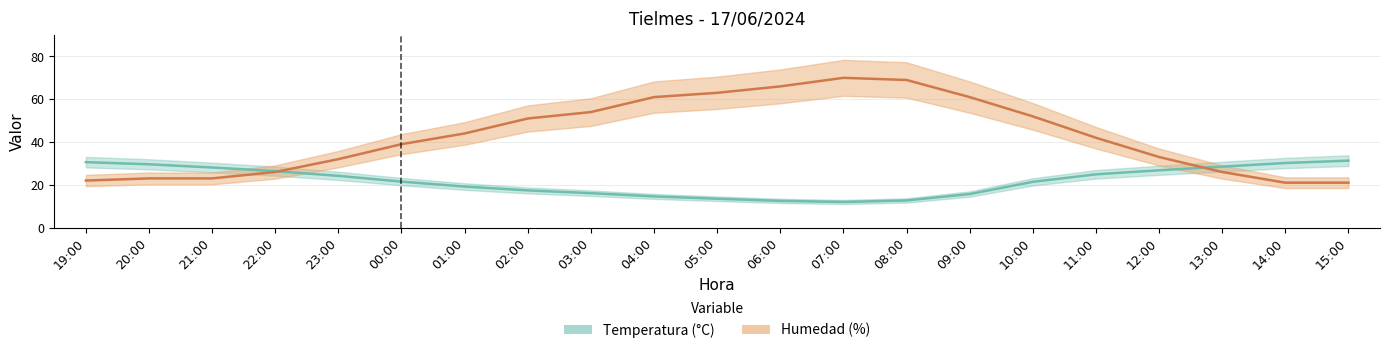

Does the chart display data point markers on the line(s)?

No